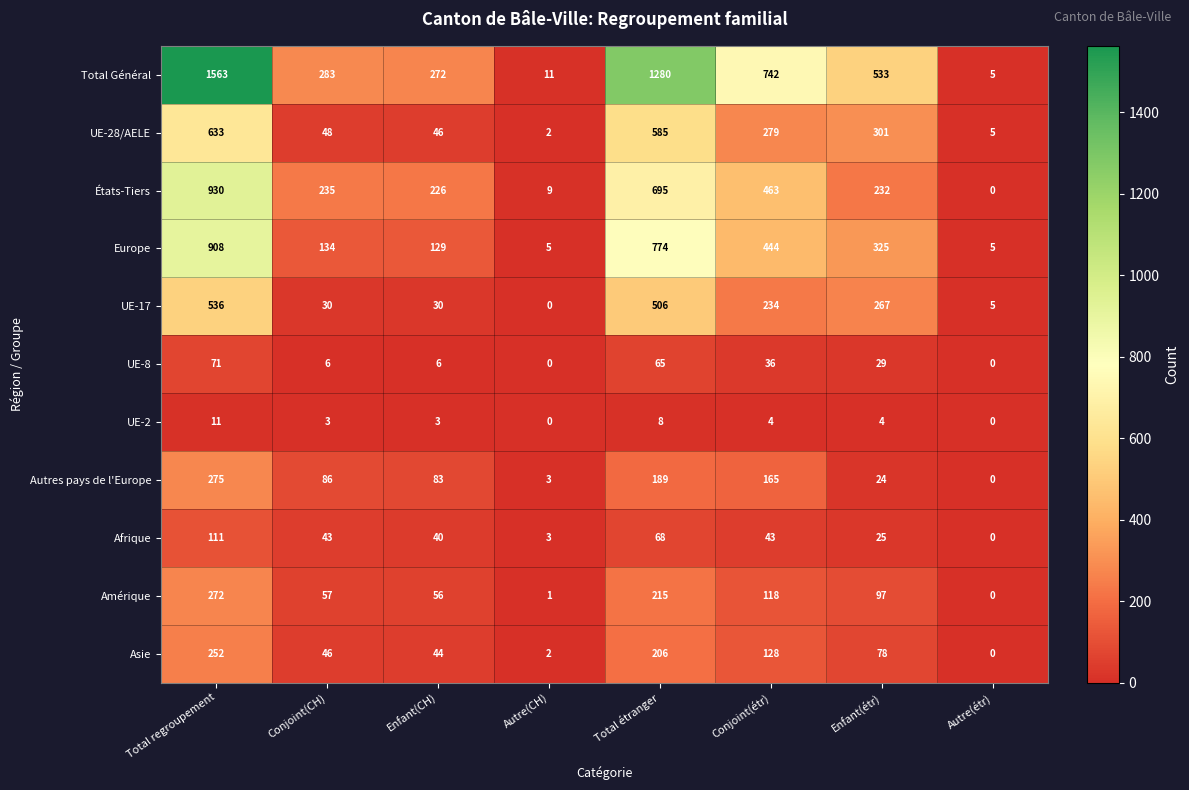

How many categories are shown in the chart?

8